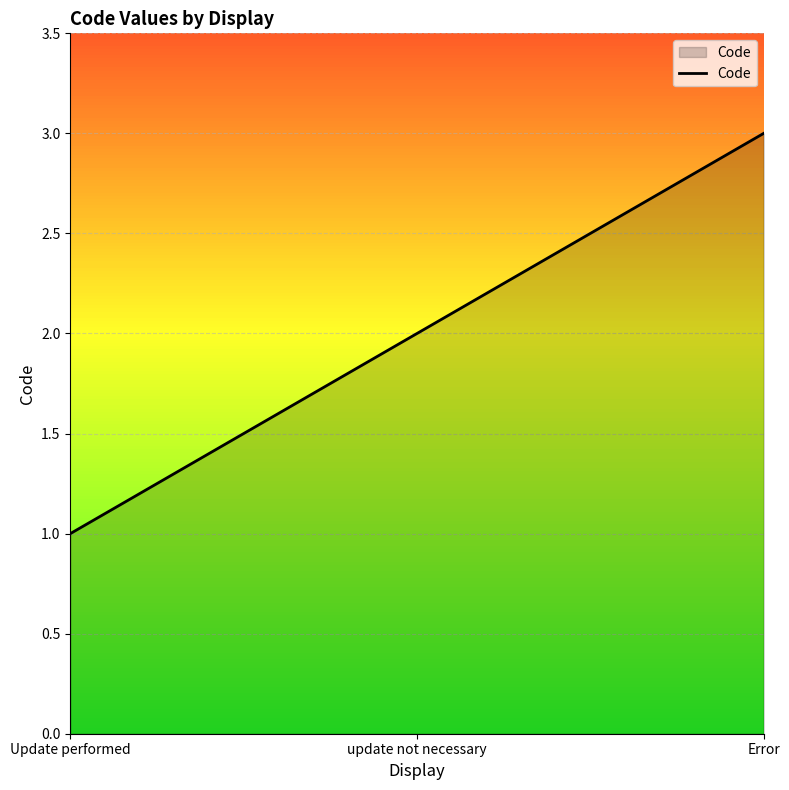

What is the ratio of the value at update not necessary to the value at Error?

0.7